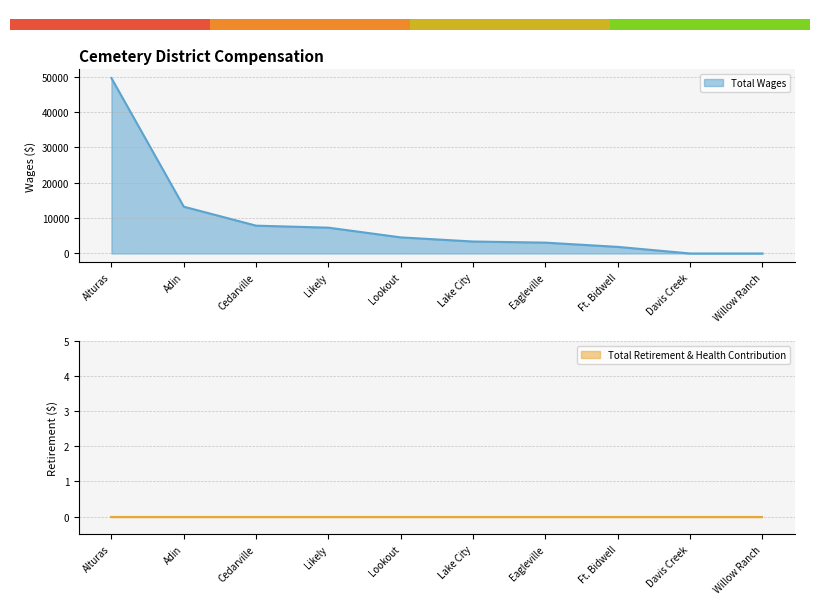

The value of Total Wages at Alturas is 49613. True or false?

True